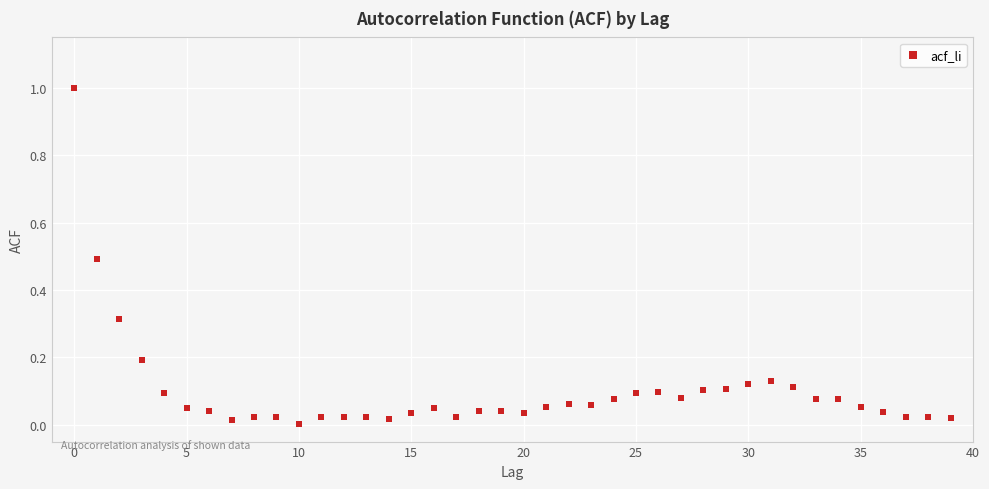

What is the range of Y values (max minus min)?

1.0